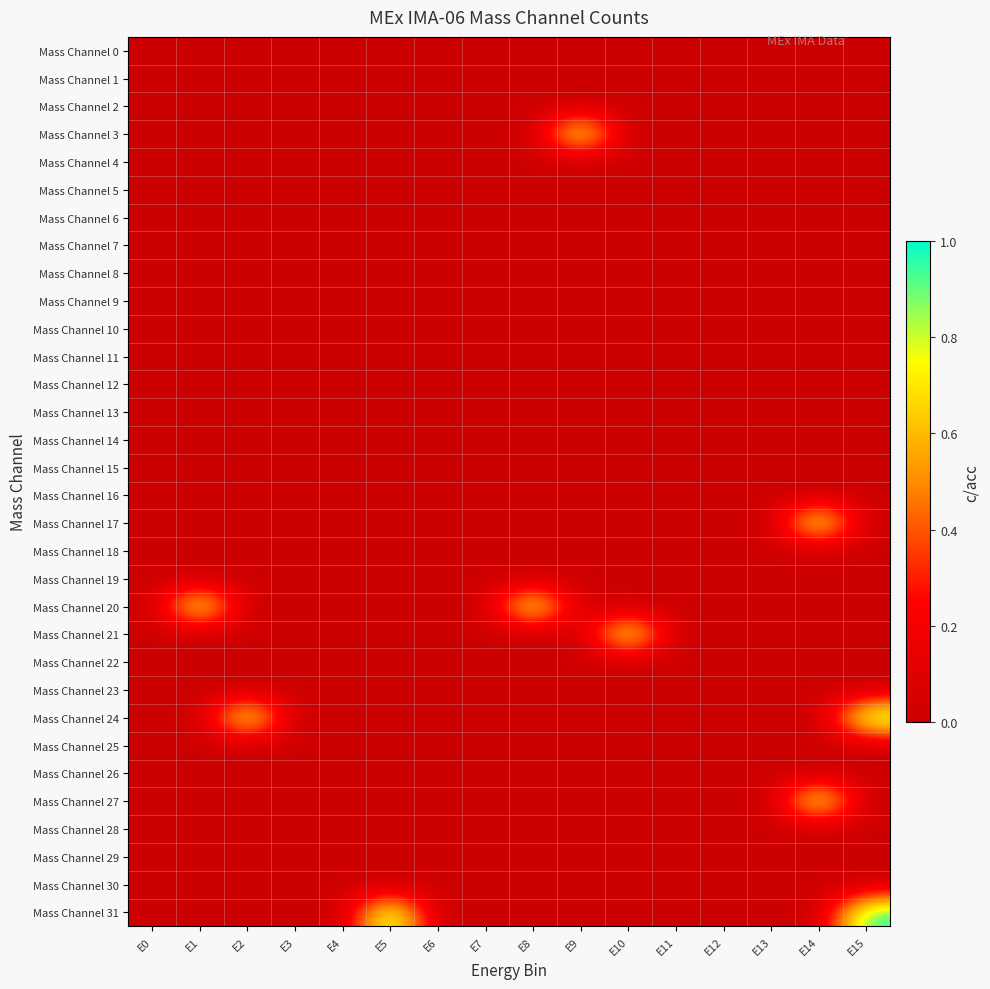

At E11, list the series in order from smallest to largest.

Mass Channel 0, Mass Channel 1, Mass Channel 2, Mass Channel 3, Mass Channel 4, Mass Channel 5, Mass Channel 6, Mass Channel 7, Mass Channel 8, Mass Channel 9, Mass Channel 10, Mass Channel 11, Mass Channel 12, Mass Channel 13, Mass Channel 14, Mass Channel 15, Mass Channel 16, Mass Channel 17, Mass Channel 18, Mass Channel 19, Mass Channel 20, Mass Channel 21, Mass Channel 22, Mass Channel 23, Mass Channel 24, Mass Channel 25, Mass Channel 26, Mass Channel 27, Mass Channel 28, Mass Channel 29, Mass Channel 30, Mass Channel 31